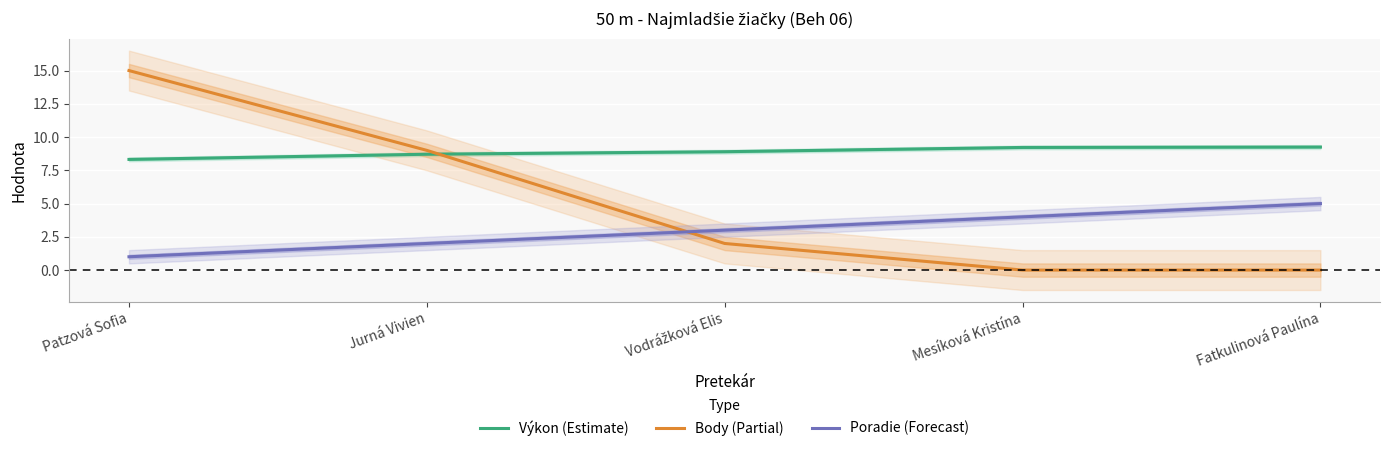

Count the Body (Partial) values in the range 0 to 9.

4